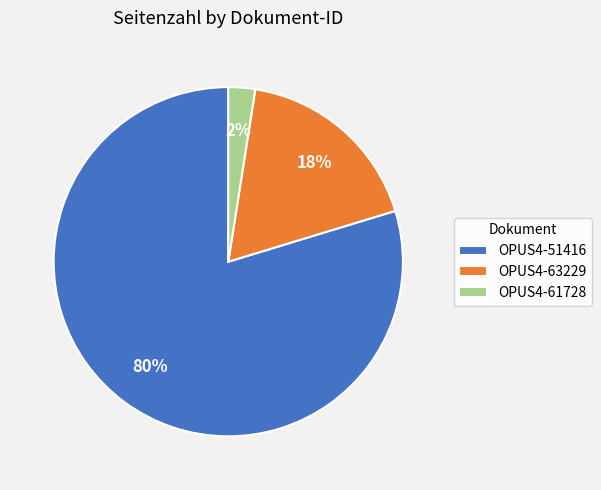

Which slice is the largest?

OPUS4-51416